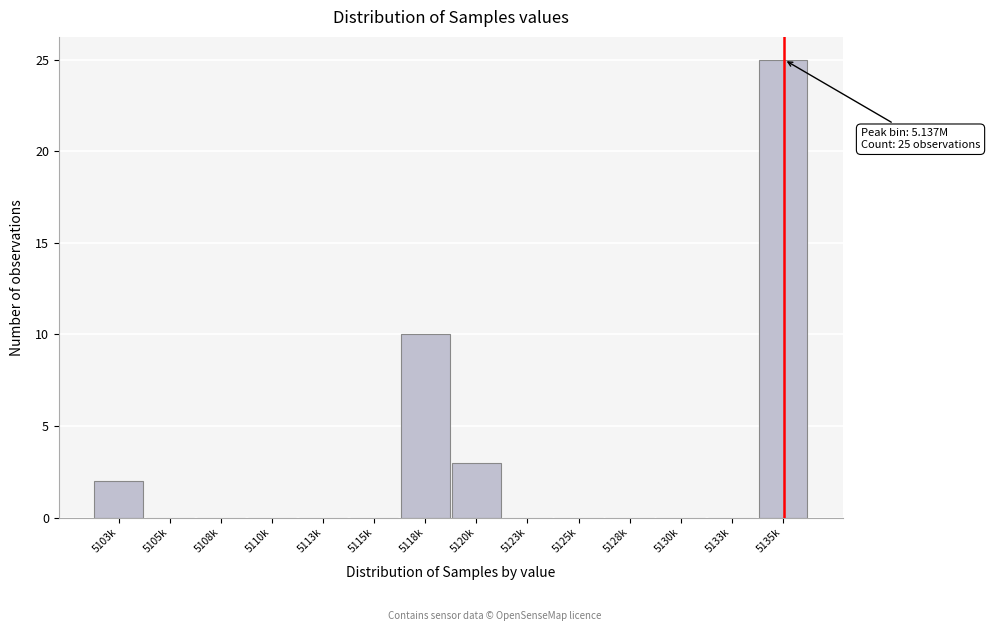

Reading right to left, extract all data points from this chart.

5135k=25	5133k=0	5130k=0	5128k=0	5125k=0	5123k=0	5120k=3	5118k=10	5115k=0	5113k=0	5110k=0	5108k=0	5105k=0	5103k=2